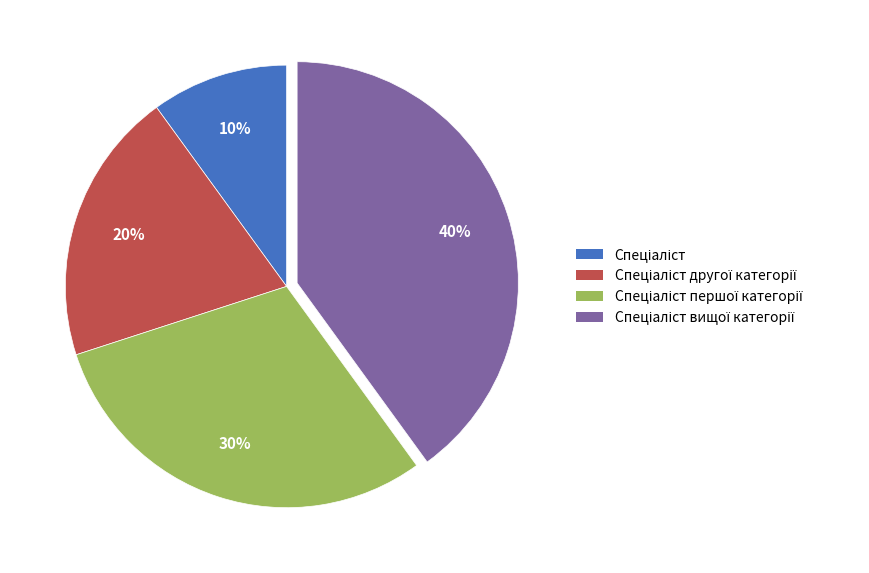

Count the number of slices in the pie.

4